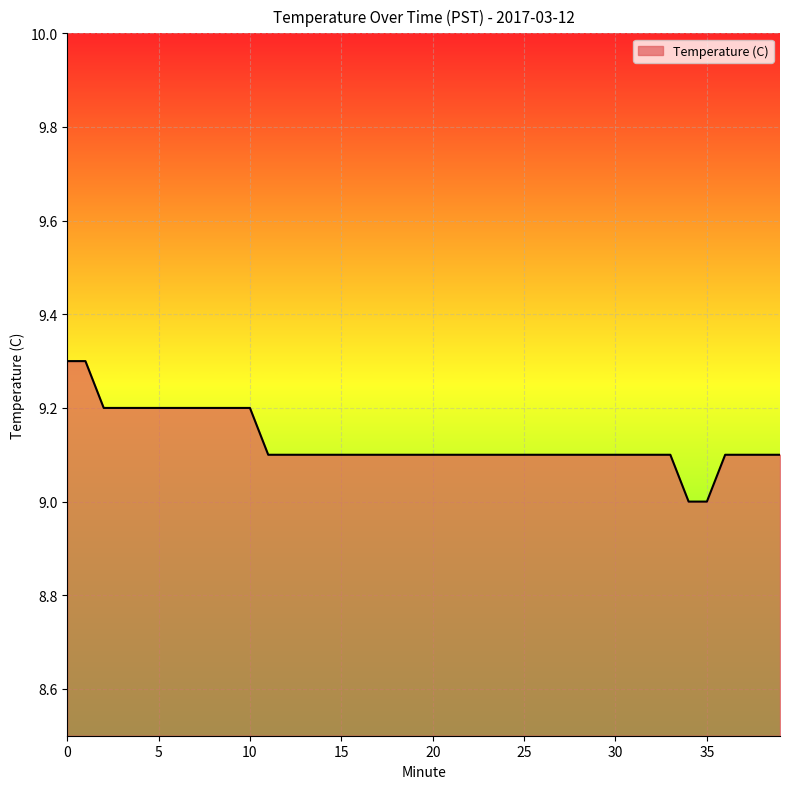

What is the difference between the maximum and minimum values?

0.3